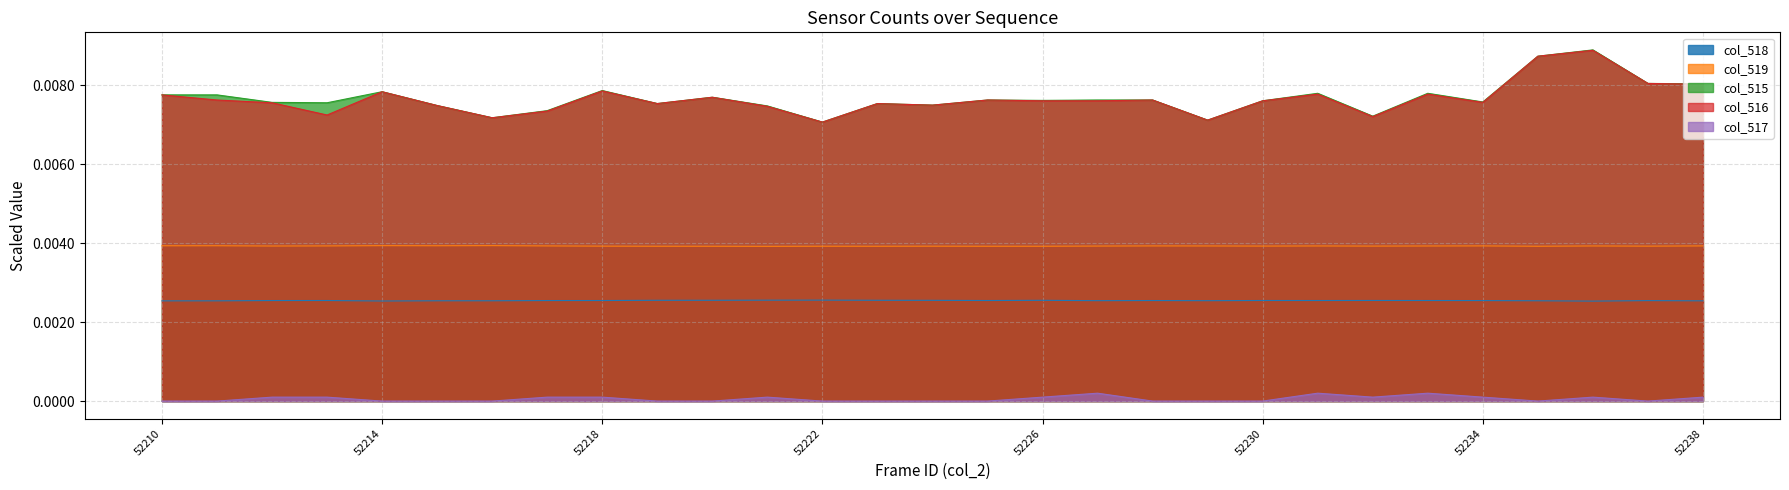

Where is the first local maximum for col_516?

52214